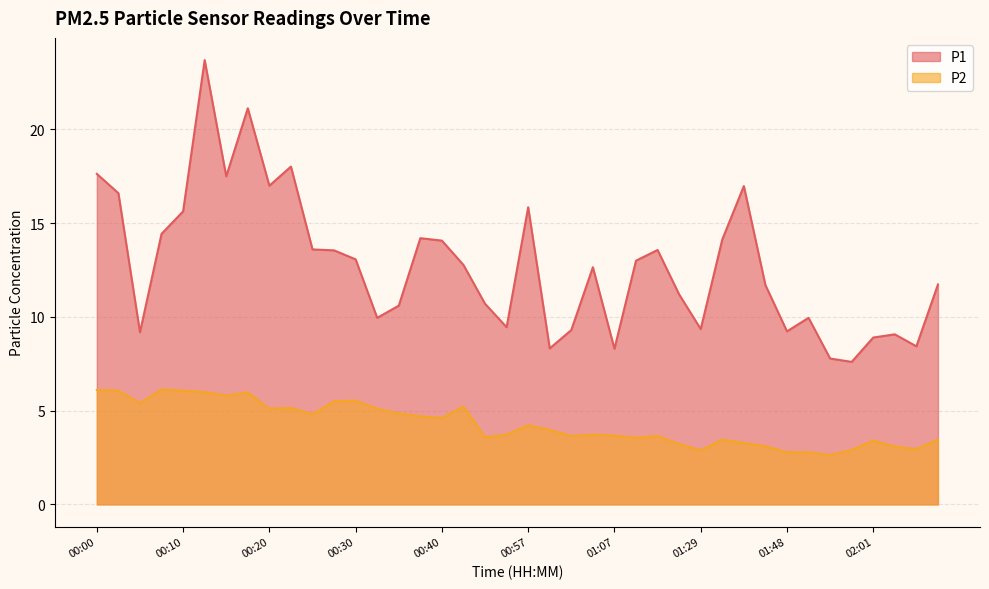

Reading left to right, list all the values displayed in this chart.

P1: 00:00=17.6	00:03=16.6	00:05=9.2	00:08=14.4	00:10=15.6	00:13=23.7	00:15=17.5	00:18=21.1	00:20=17.0	00:22=18.0	00:25=13.6	00:27=13.6	00:30=13.1	00:32=9.9	00:35=10.6	00:37=14.2	00:40=14.1	00:42=12.8	00:52=10.7	00:55=9.4	00:57=15.8	01:00=8.3	01:02=9.3	01:05=12.7	01:07=8.3	01:10=13.0	01:12=13.6	01:15=11.2	01:29=9.3	01:31=14.1	01:34=17.0	01:40=11.7	01:48=9.2	01:50=9.9	01:55=7.8	01:58=7.6	02:01=8.9	02:03=9.1	02:06=8.4	02:08=11.7
P2: 00:00=6.1	00:03=6.1	00:05=5.4	00:08=6.1	00:10=6.1	00:13=6.0	00:15=5.8	00:18=6.0	00:20=5.1	00:22=5.2	00:25=4.8	00:27=5.5	00:30=5.5	00:32=5.1	00:35=4.8	00:37=4.7	00:40=4.6	00:42=5.2	00:52=3.6	00:55=3.7	00:57=4.2	01:00=4.0	01:02=3.6	01:05=3.7	01:07=3.7	01:10=3.5	01:12=3.6	01:15=3.2	01:29=2.9	01:31=3.5	01:34=3.3	01:40=3.1	01:48=2.8	01:50=2.8	01:55=2.6	01:58=2.9	02:01=3.4	02:03=3.1	02:06=3.0	02:08=3.5